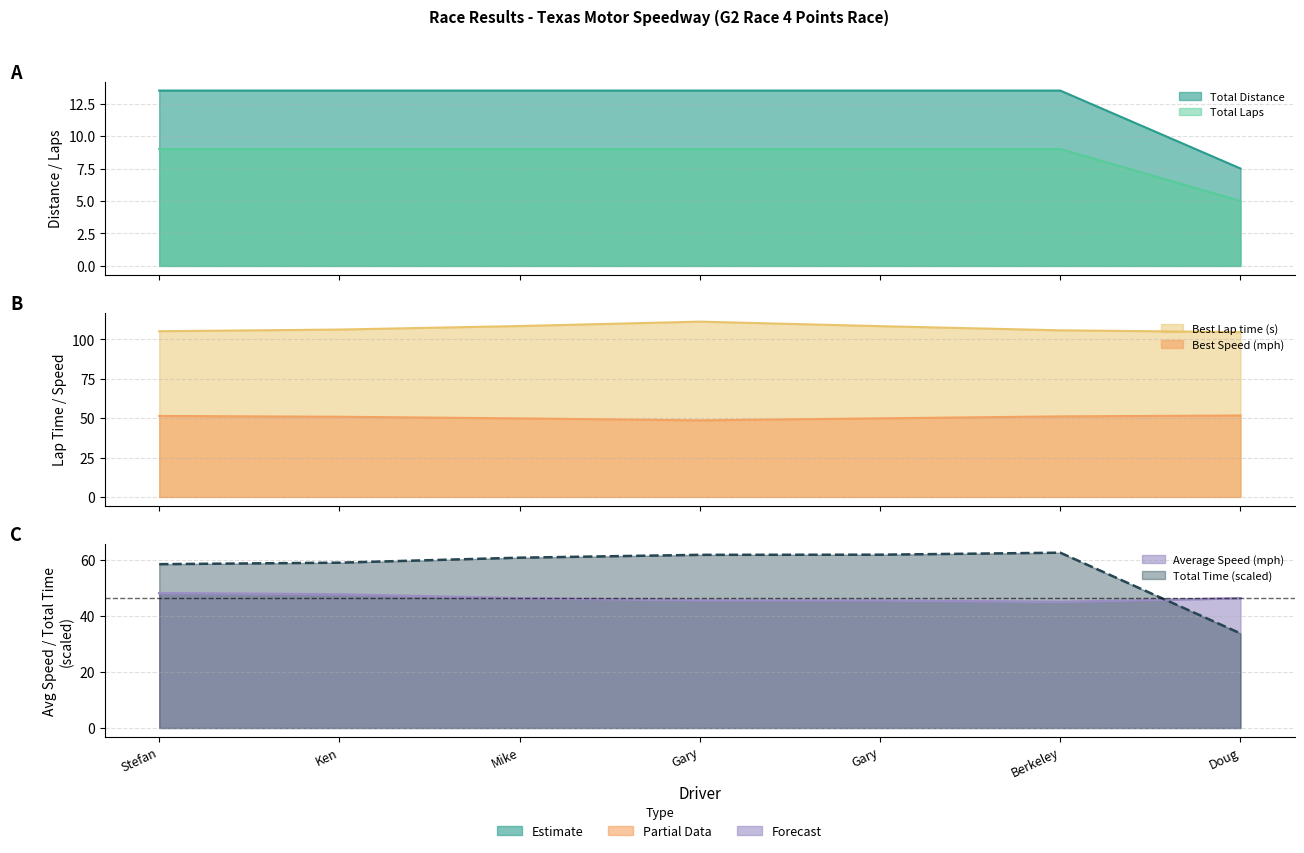

What position from the right is Gary Reed?

4